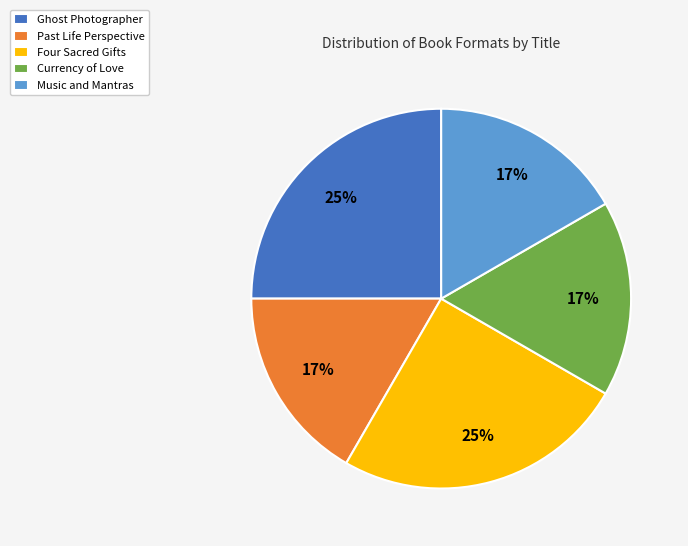

To the nearest percent, what is the difference between the largest and smallest slice percentages?

8%